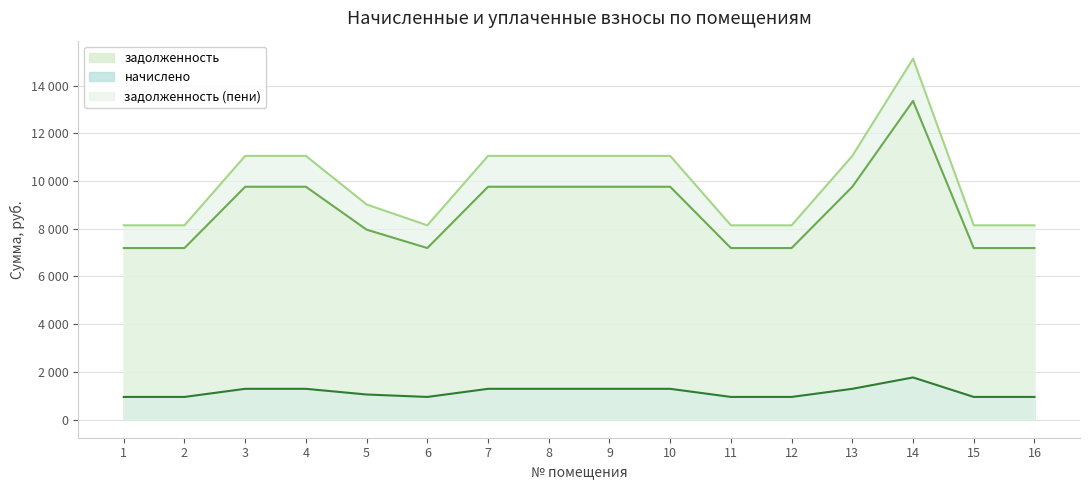

Reading left to right, transcribe all the data shown in this chart.

задолженность: 7190.4	7190.4	9758.4	9758.4	7960.8	7190.4	9758.4	9758.4	9758.4	9758.4	7190.4	7190.4	9758.4	13353.6	7190.4	7190.4
начислено: 952.6	952.6	1292.8	1292.8	1054.6	952.6	1292.8	1292.8	1292.8	1292.8	952.6	952.6	1292.8	1769.0	952.6	952.6
задолженность (пени): 8143.0	8143.0	11051.2	11051.2	9015.4	8143.0	11051.2	11051.2	11051.2	11051.2	8143.0	8143.0	11051.2	15122.6	8143.0	8143.0